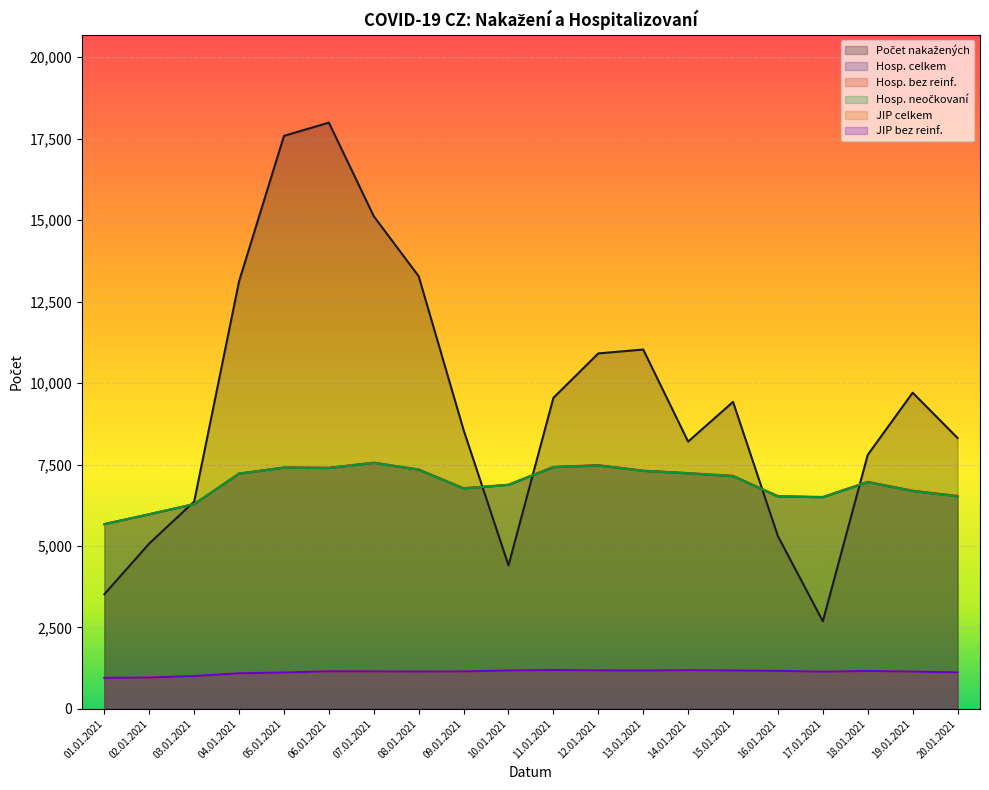

What is the sum of the Hosp. bez reinf. values at 17.01.2021 and 04.01.2021?

13726